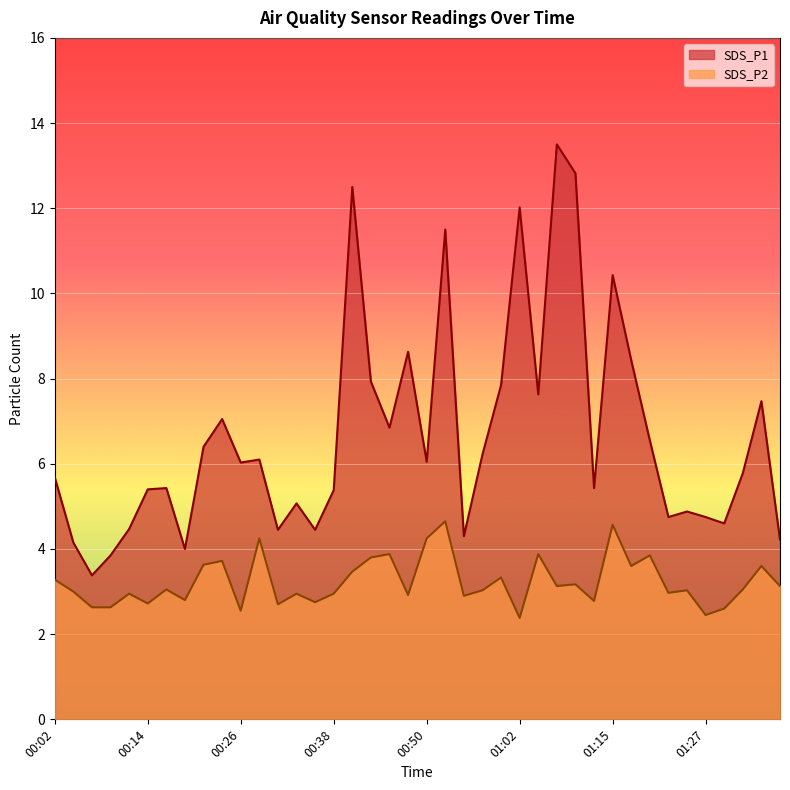

How many lines are shown in the chart?

2